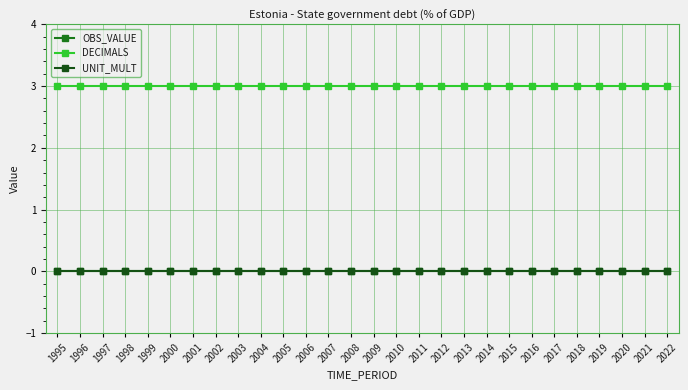

The value of DECIMALS at 2007 is 5. True or false?

False